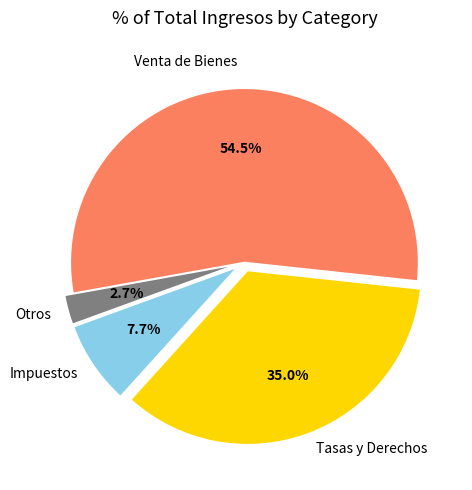

How many slices are in this pie chart?

4